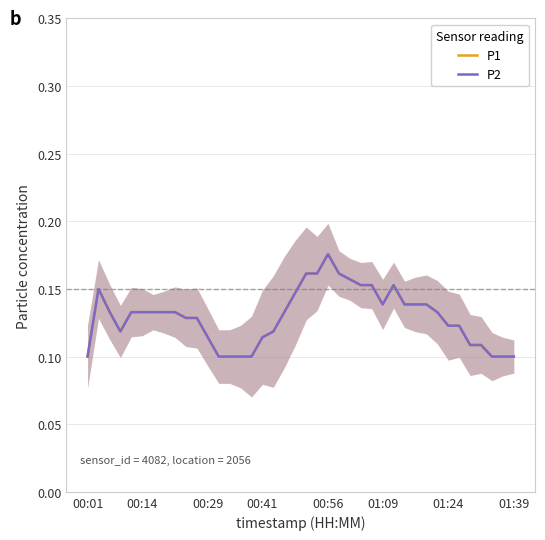

True or false: P1 and P2 intersect in this chart.

False